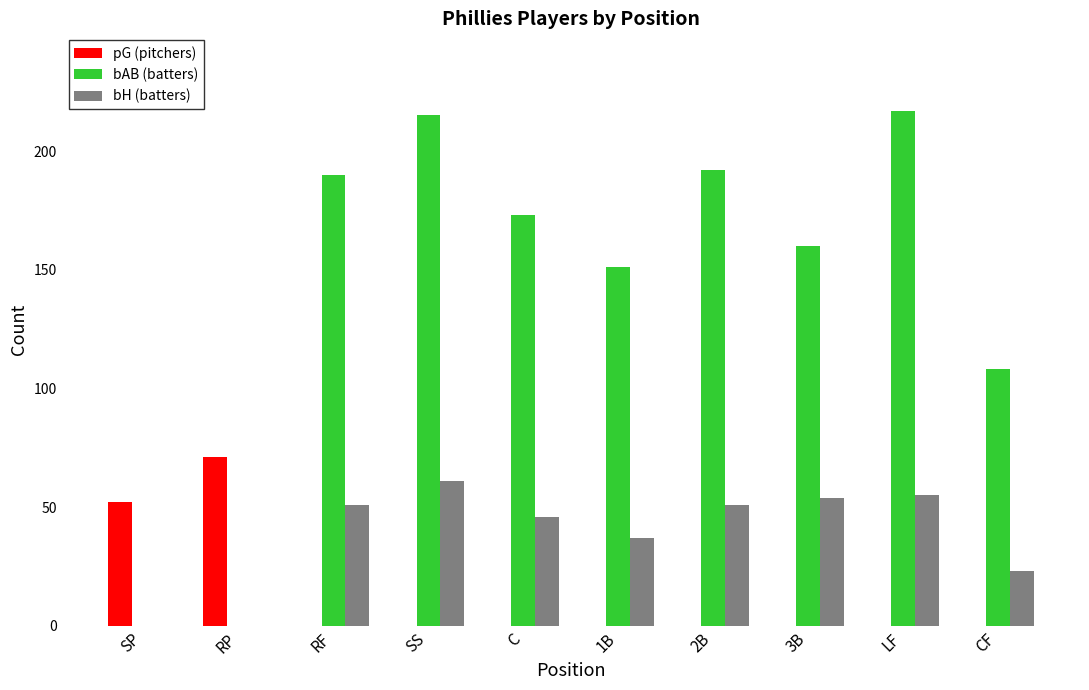

Between 1B and CF, which series saw the biggest shift?

bAB (batters)